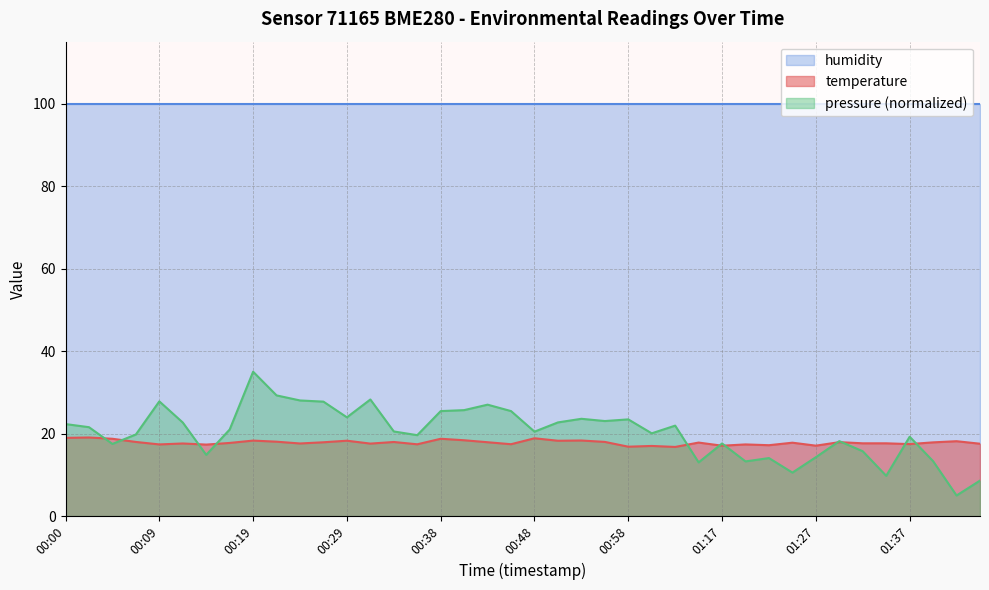

What is the highest value of the pressure (normalized) series?

35.0